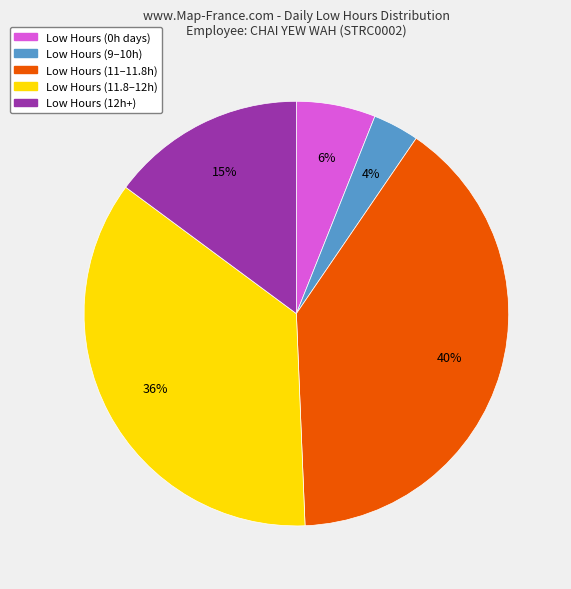

Is there a majority slice in this chart?

No